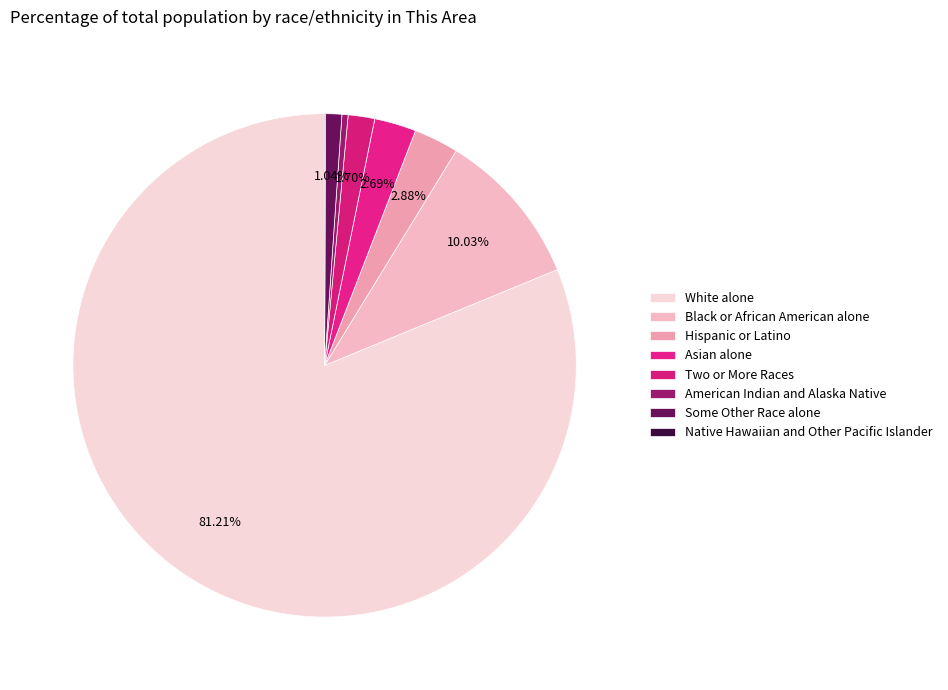

How many segments does this pie chart have?

8